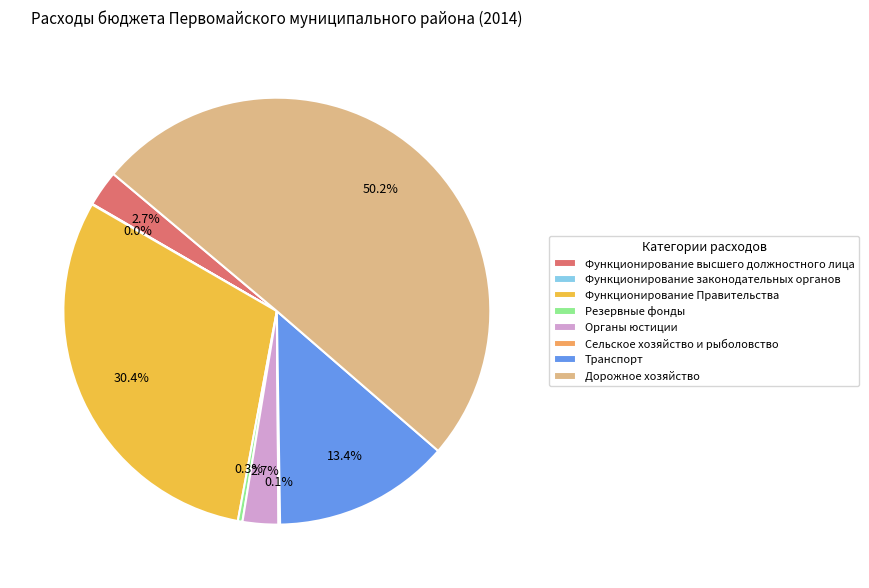

Which category accounts for the majority?

Дорожное хозяйство